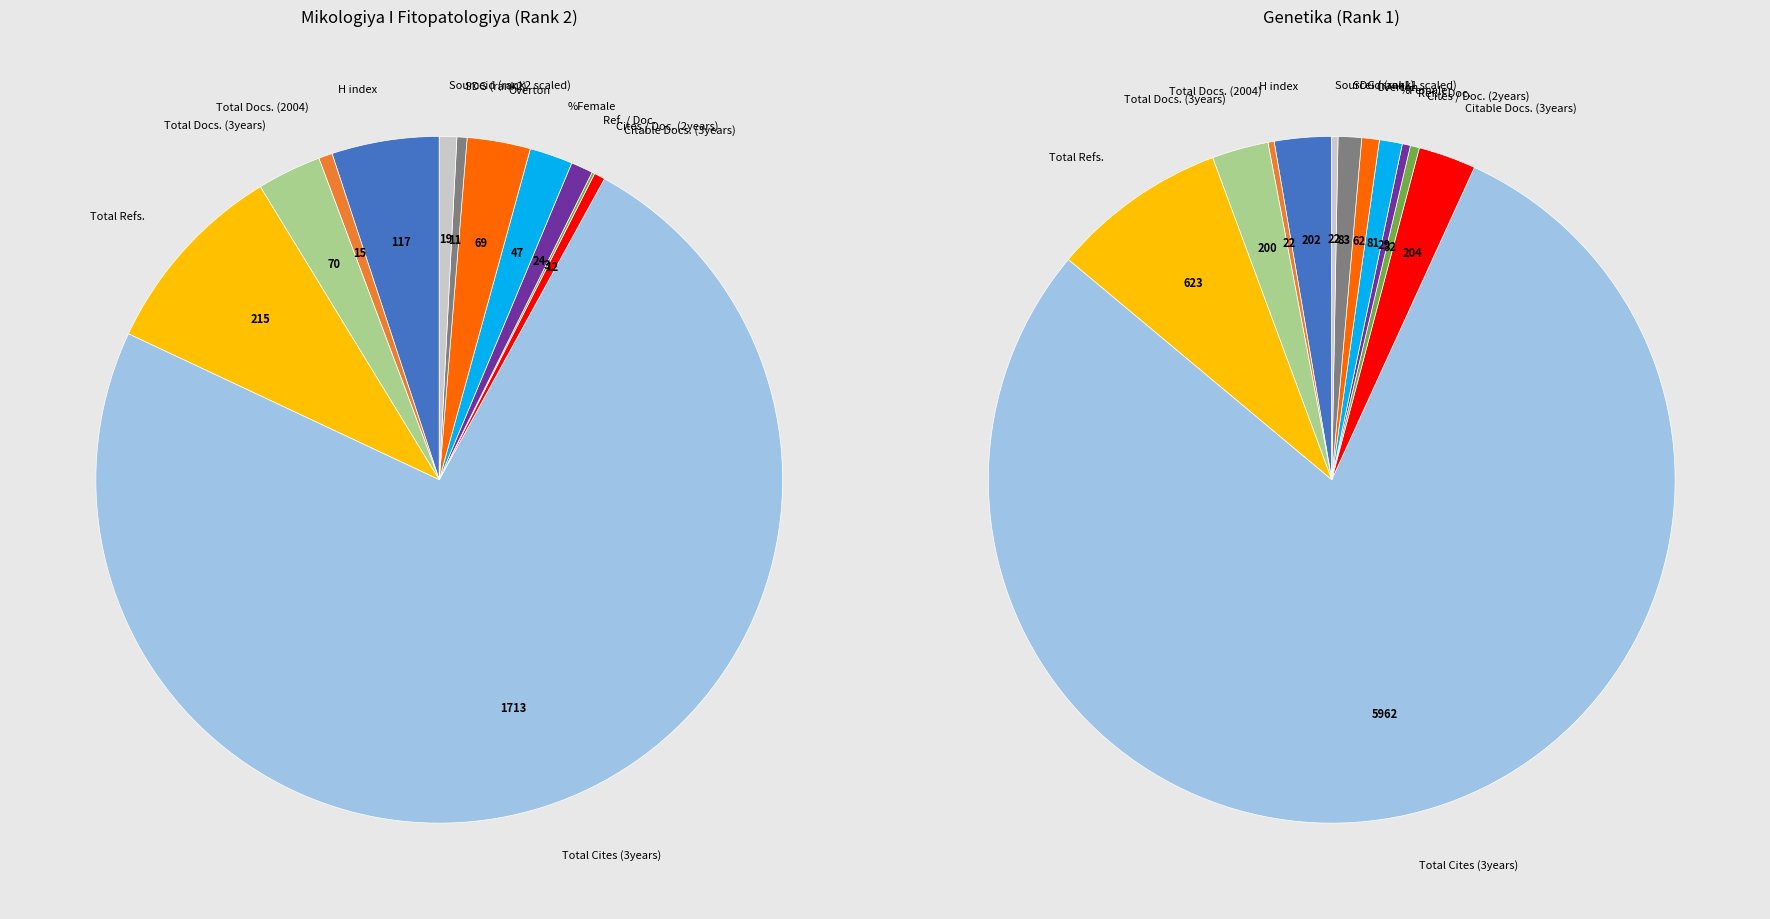

Which has a higher value, Genetika or Mikologiya I Fitopatologiya?

Genetika